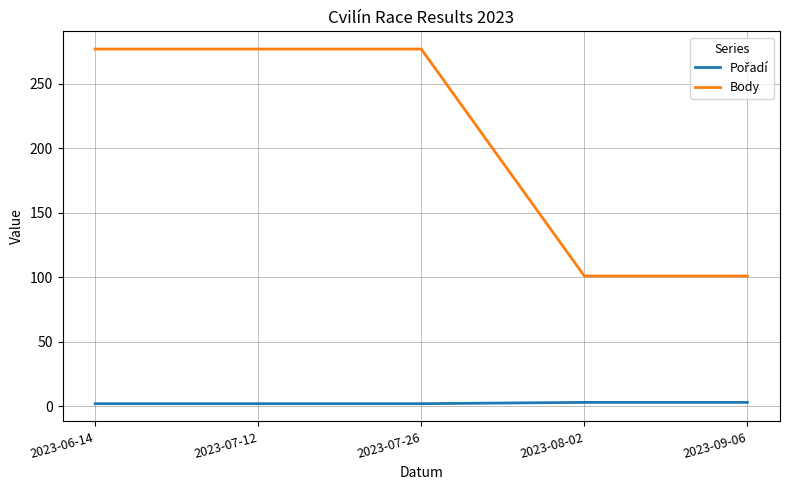

Which series has the largest total across all categories?

Body